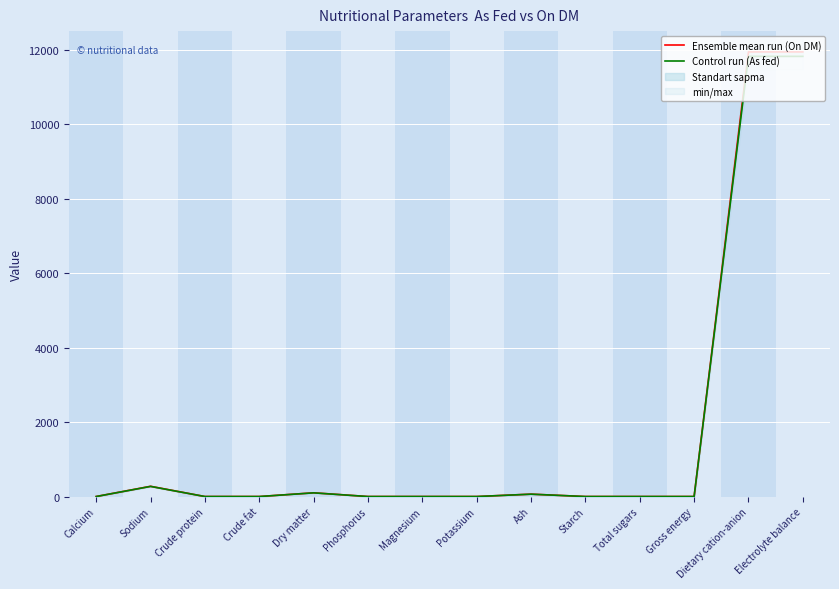

The Control run (As fed) series shows 0.0 at Starch. True or false?

True